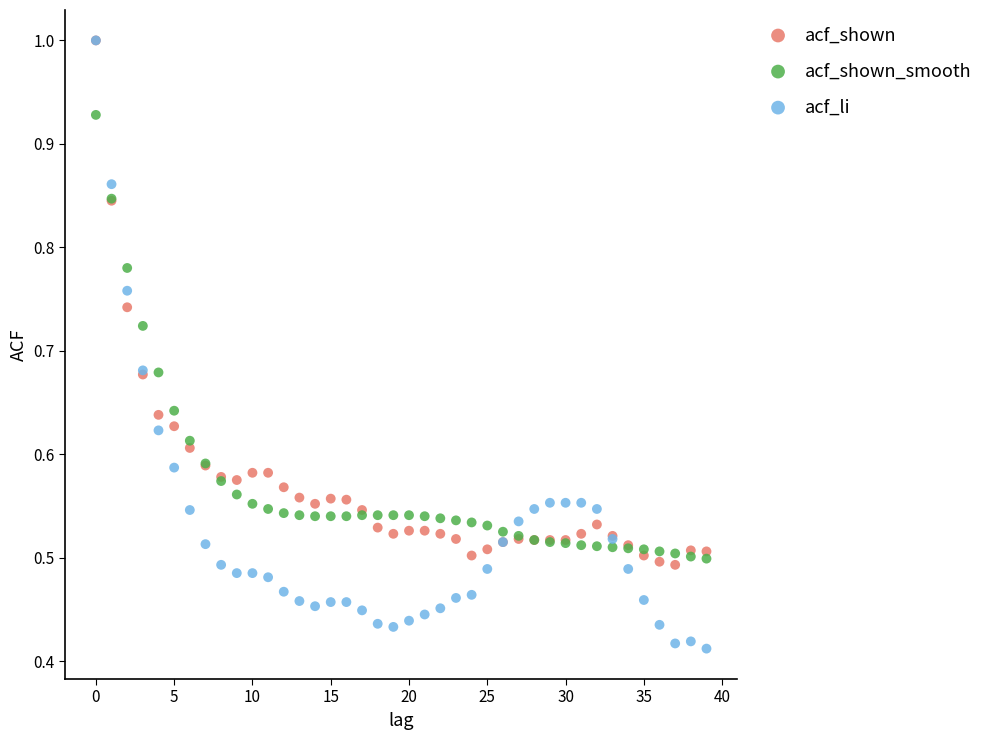

What are all the series names shown in the legend?

acf_shown, acf_shown_smooth, acf_li